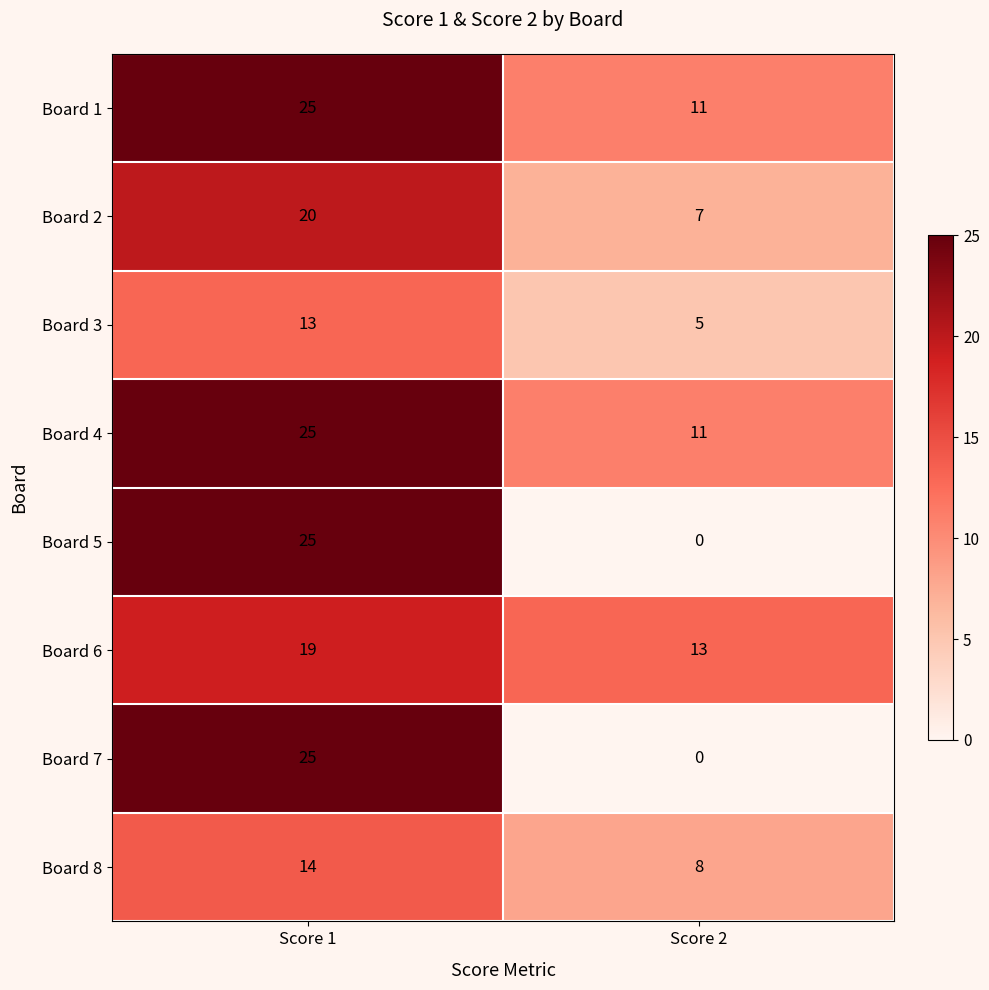

At which label is Board 2 closest to 13?

Score 2